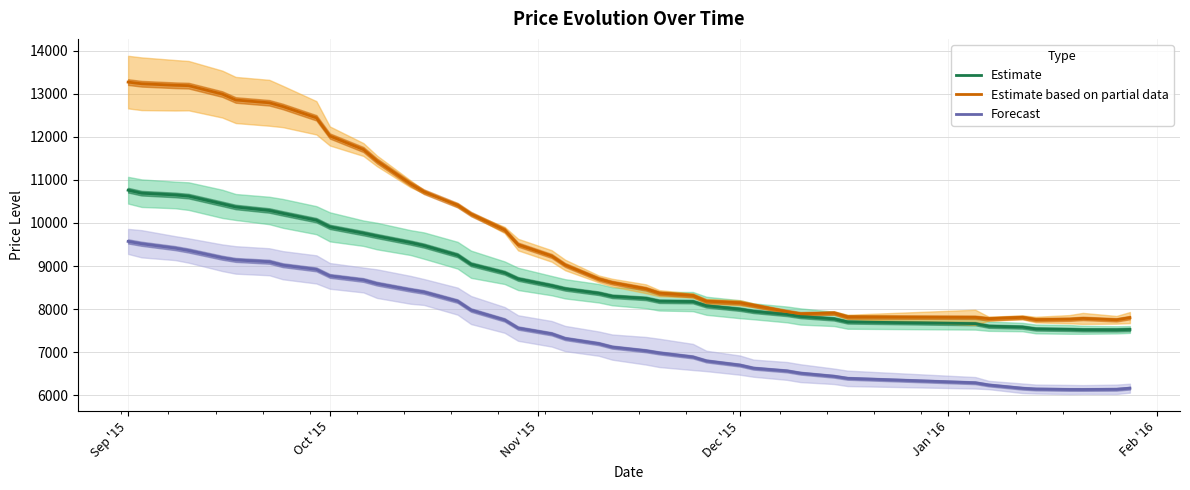

Is this an area chart (filled region under the line)?

No